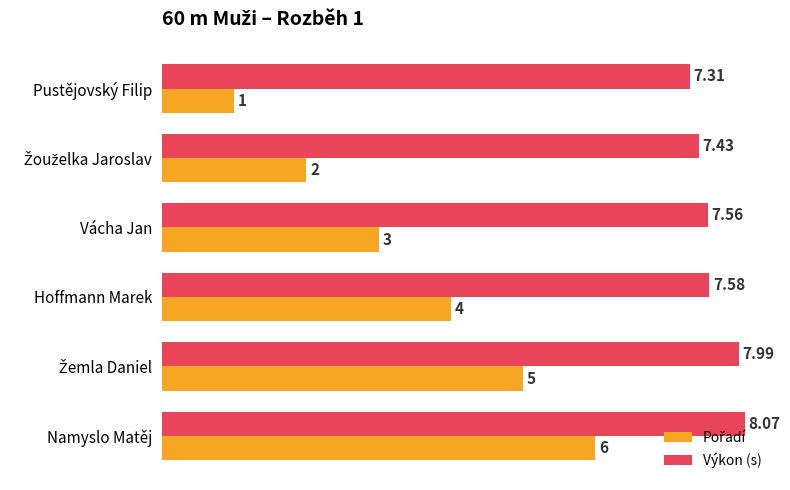

Which category has the lowest value across all series?

Pustějovský Filip